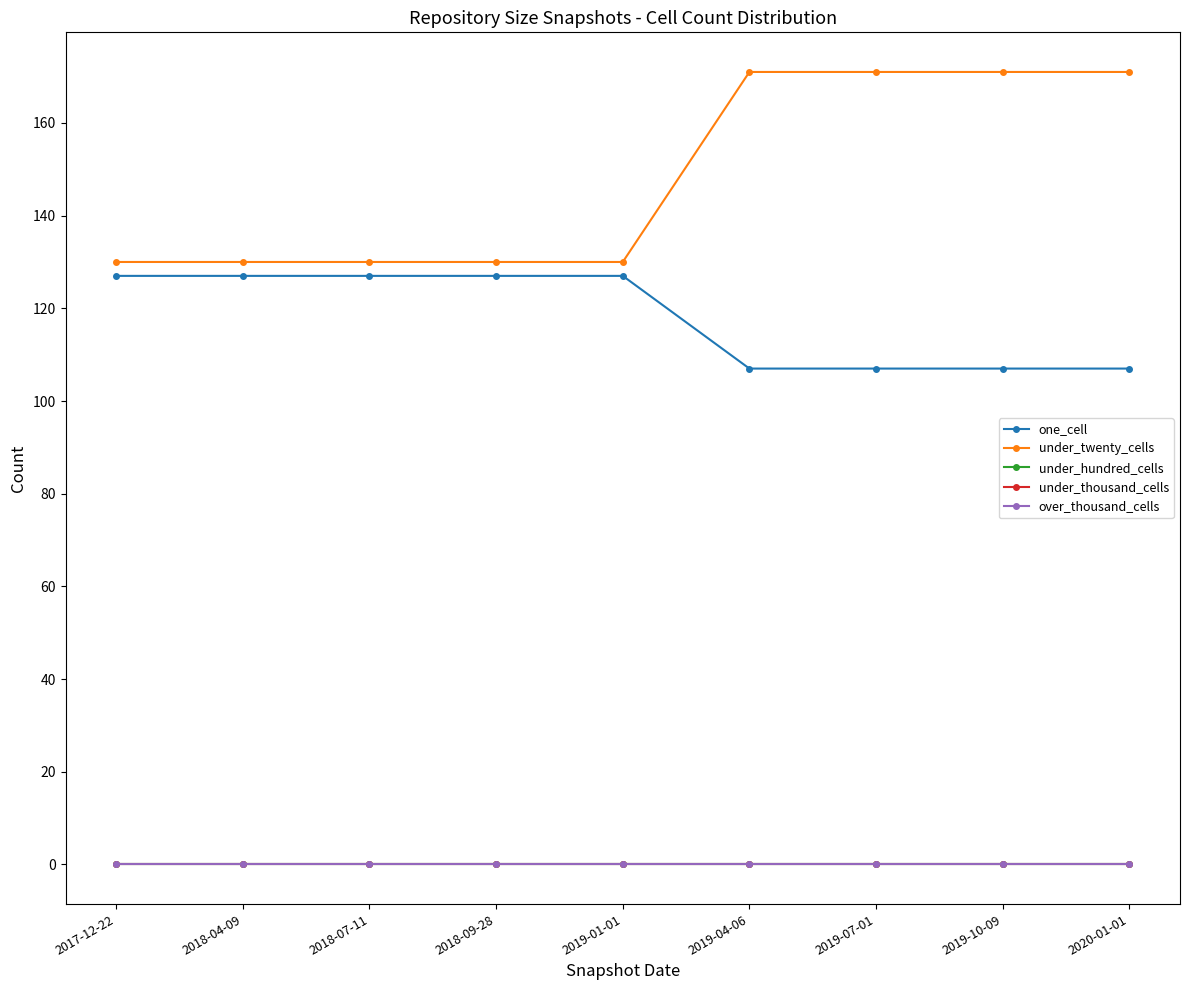

Does the chart have visible grid lines?

No